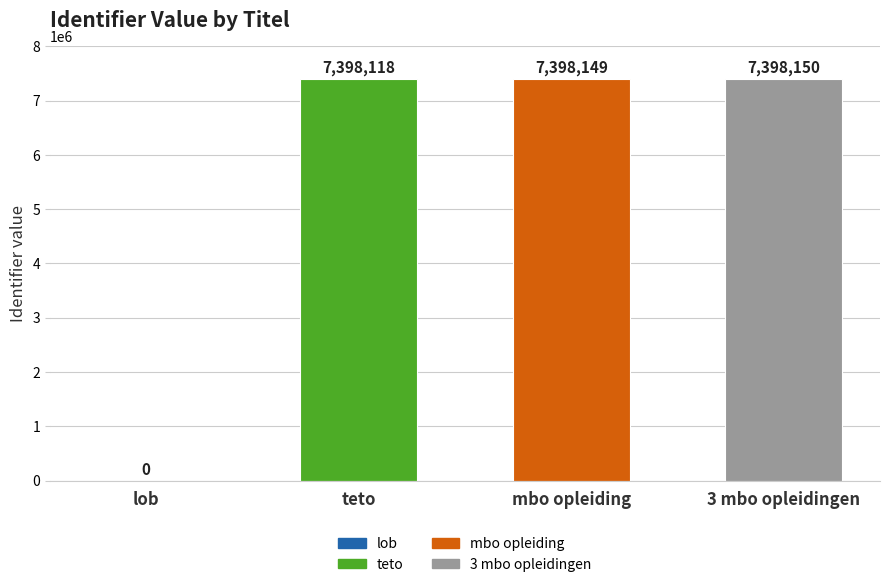

Which has a higher value, teto or 3 mbo opleidingen?

3 mbo opleidingen